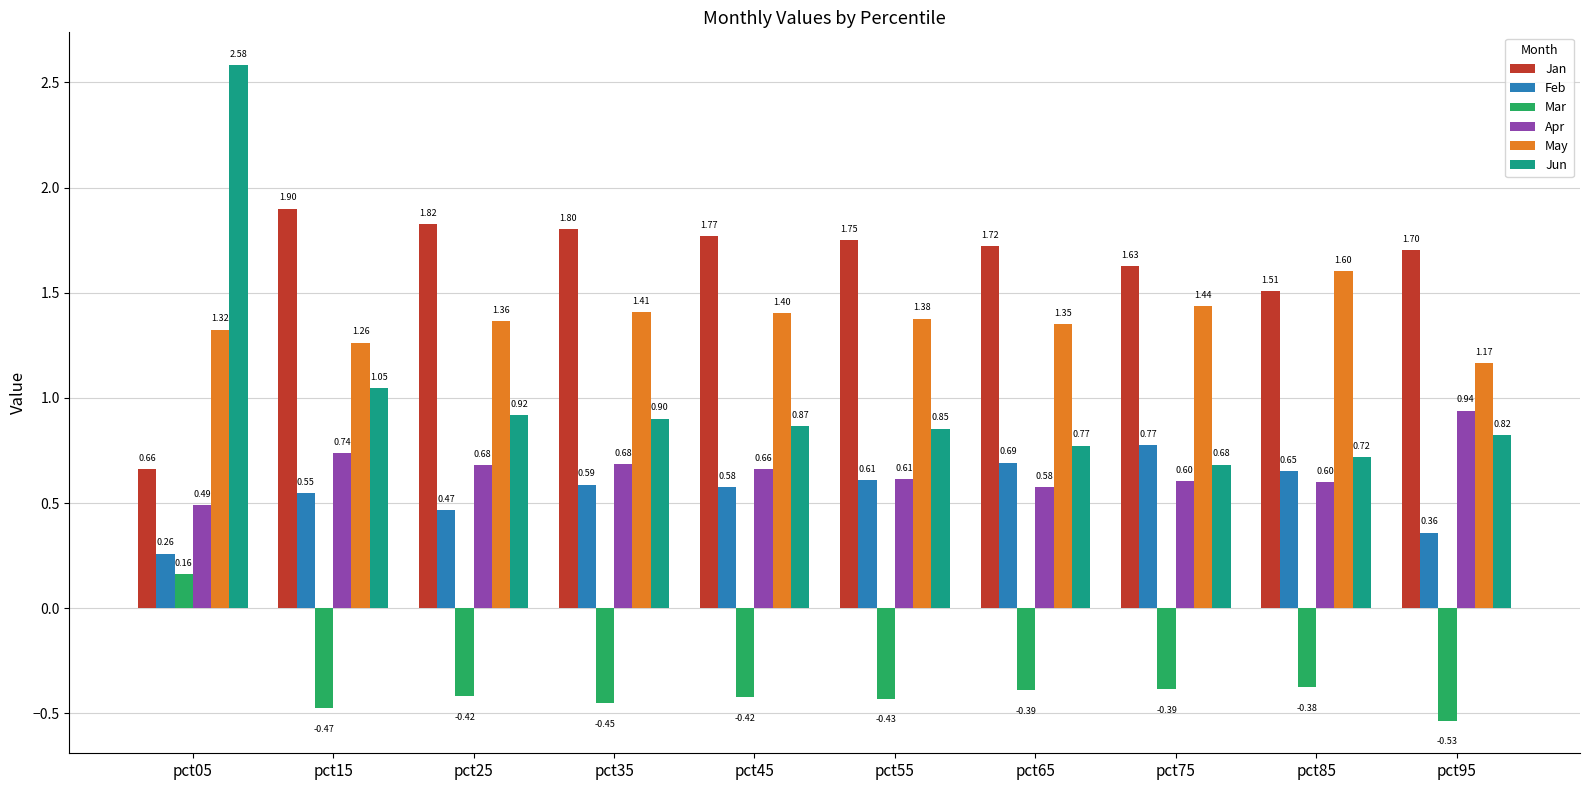

What is the difference between the highest and lowest values at pct95?

2.2